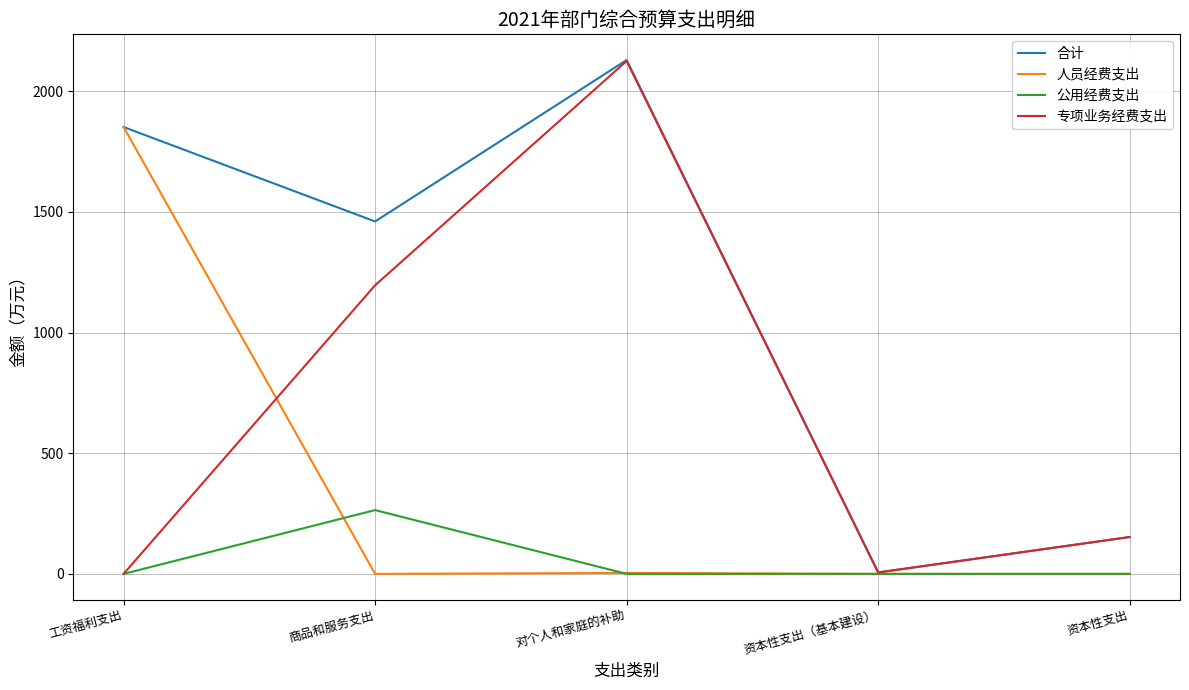

Is it true that 专项业务经费支出 equals 1420.4 at 工资福利支出?

False